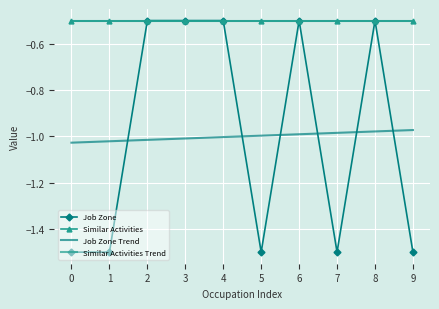

What is the value of the Similar Activities Trend point at the 8th from the left?

-0.5